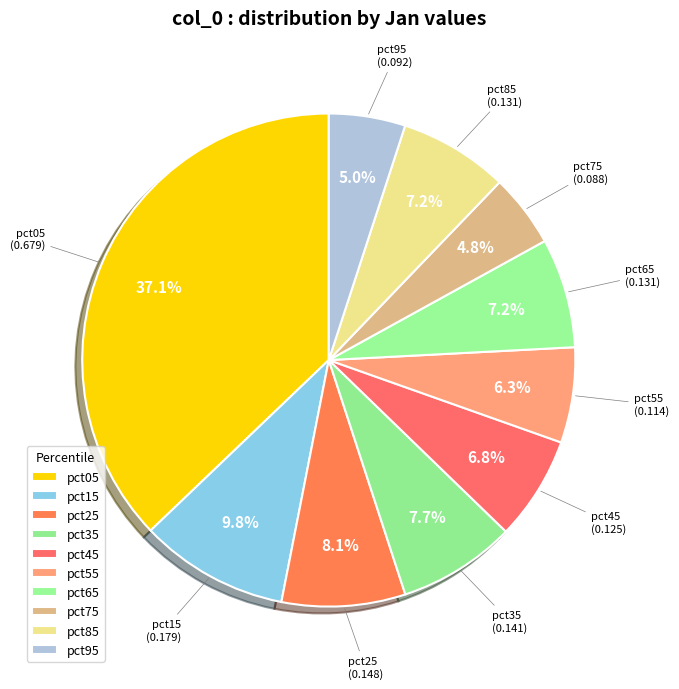

Count the number of slices in the pie.

10